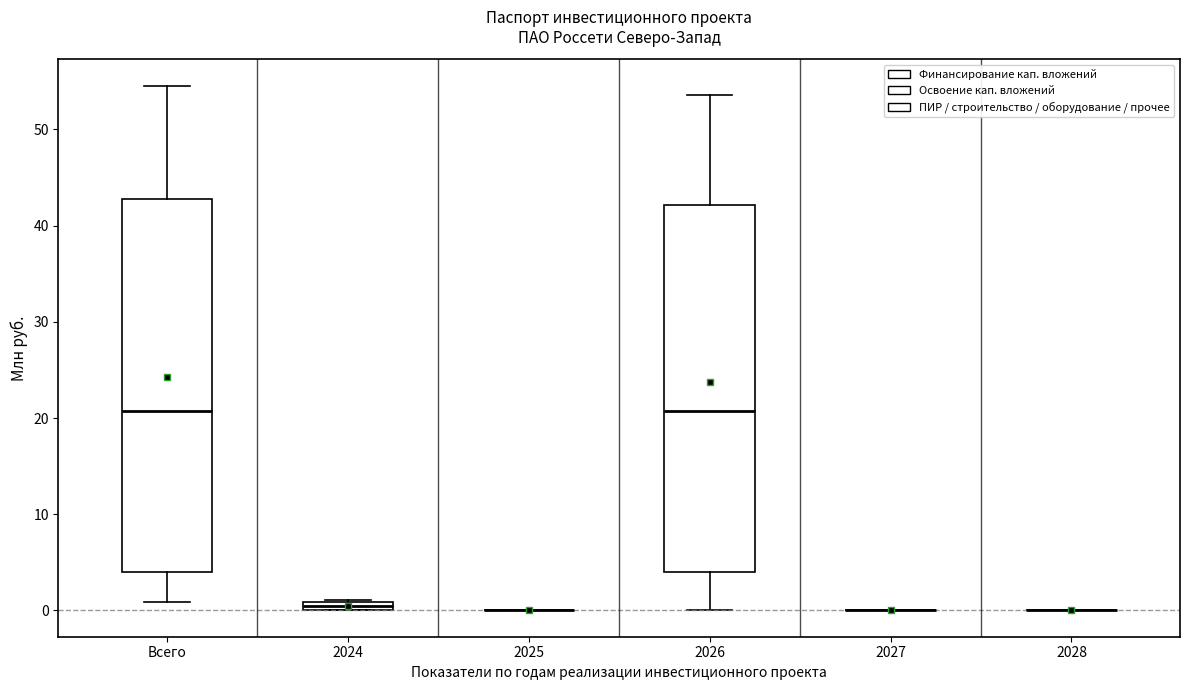

Where is the lower edge of the box for Всего on the y-axis? The values are not printed on the chart, so give them approximately, as read against the axis.

4